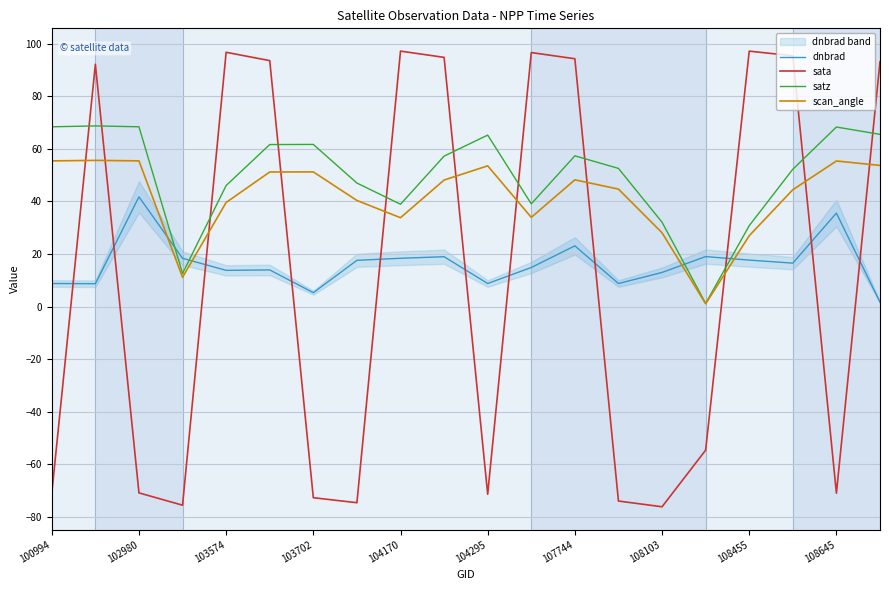

How many data points in sata are above 92?

10